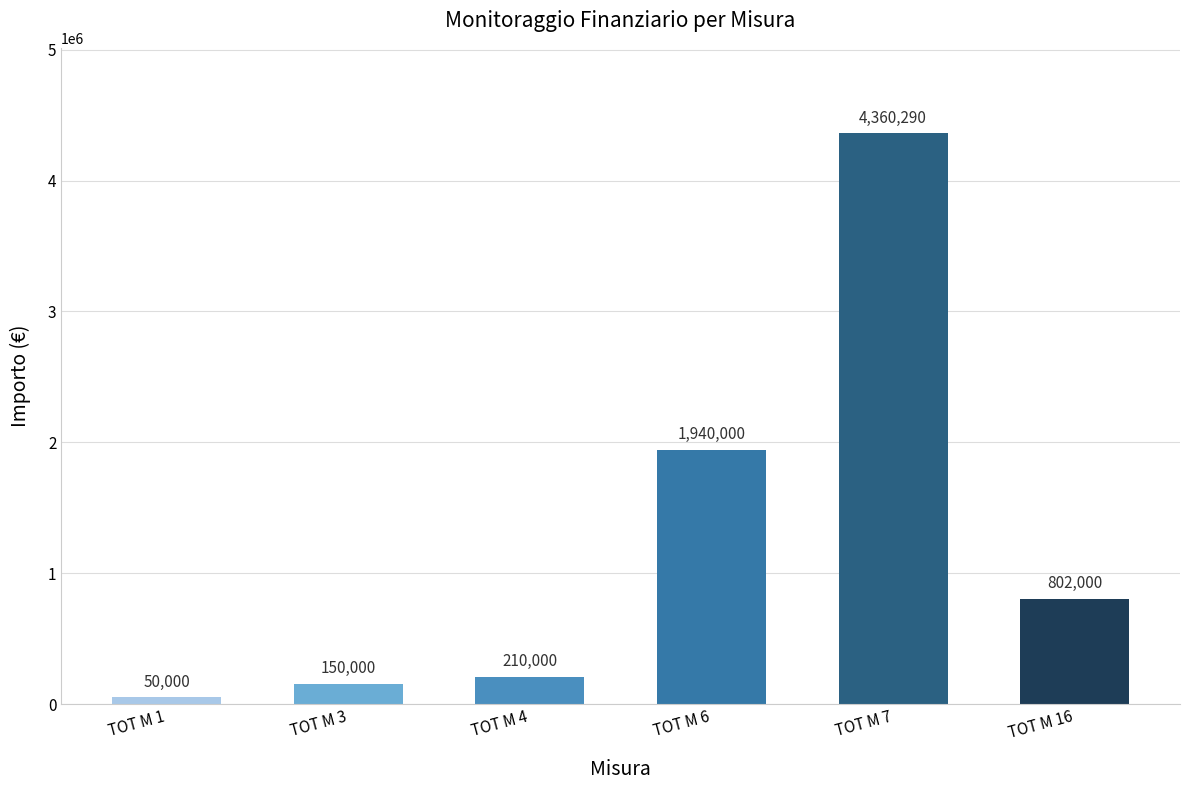

Approximately how many times larger is the value at TOT M 7 compared to TOT M 6?

2.2